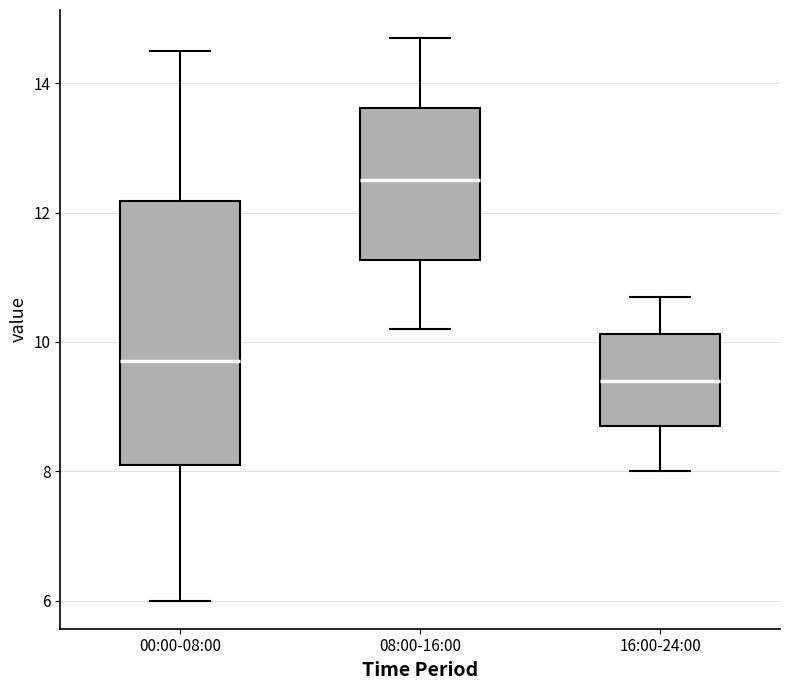

Which box's median line is the lowest?

16:00-24:00